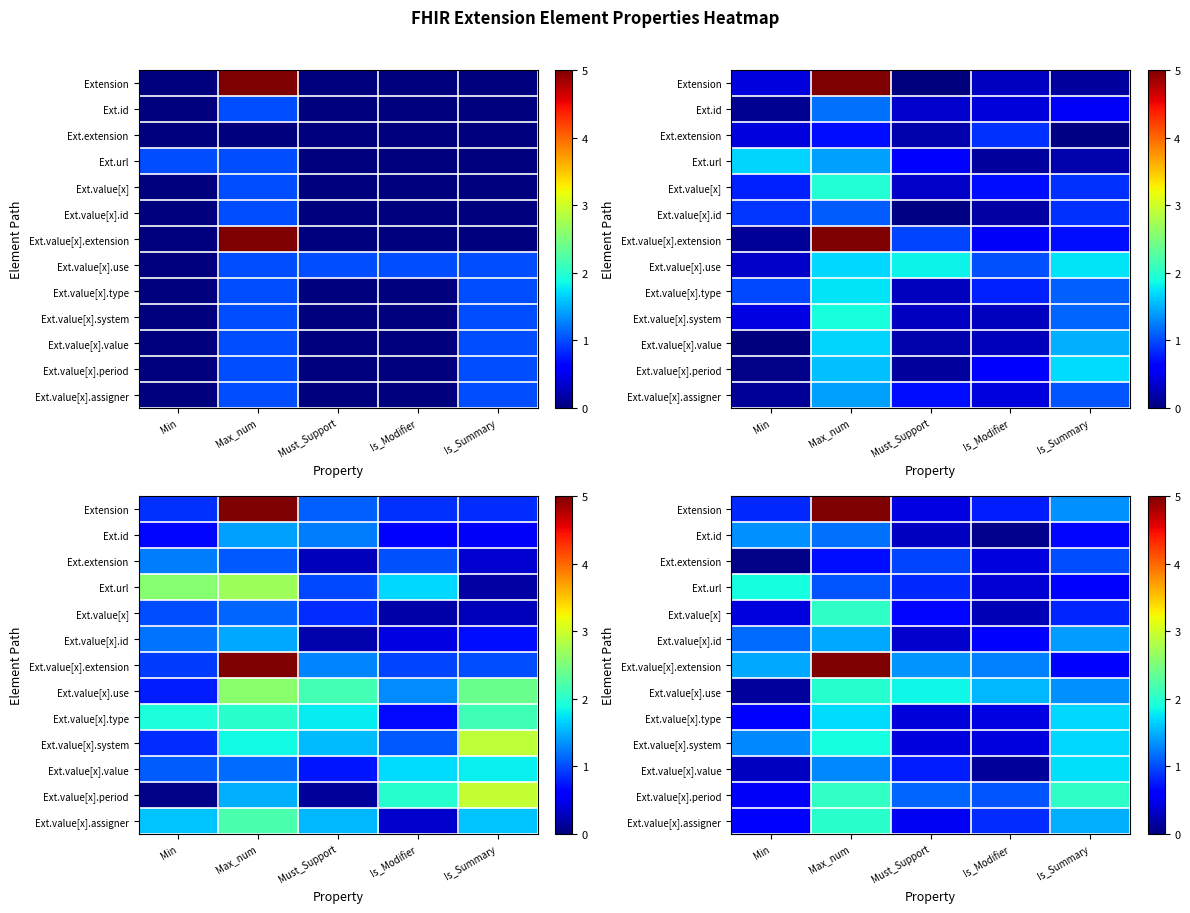

How many series are shown in this chart?

13